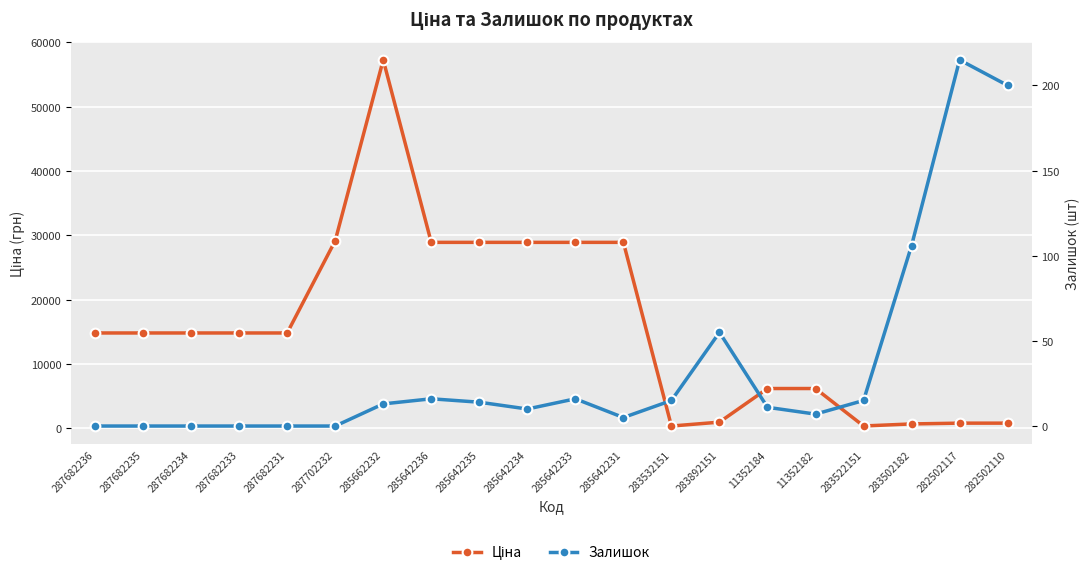

What is the value of the Залишок point at the 9th from the left?

14.0